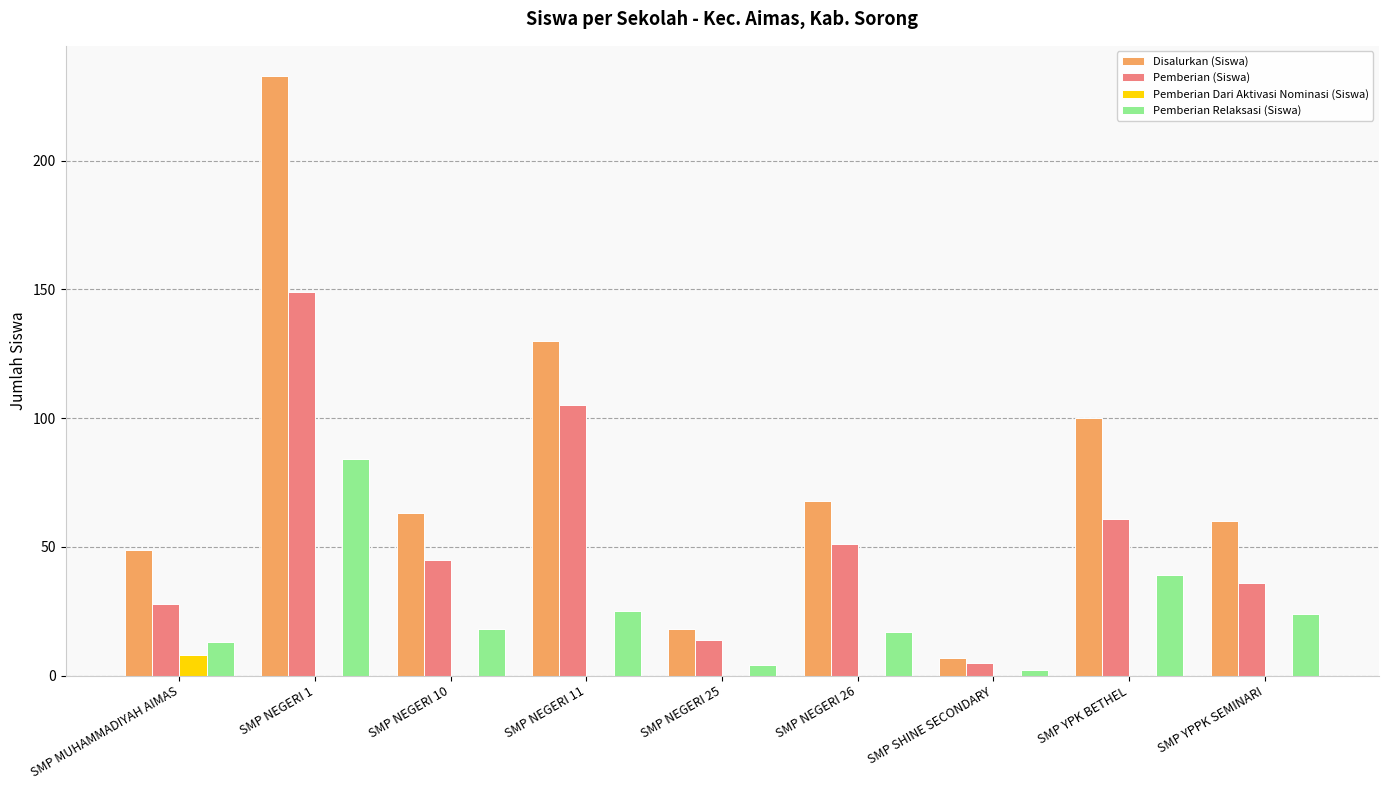

What is the sum of all Pemberian Relaksasi (Siswa) values?

226